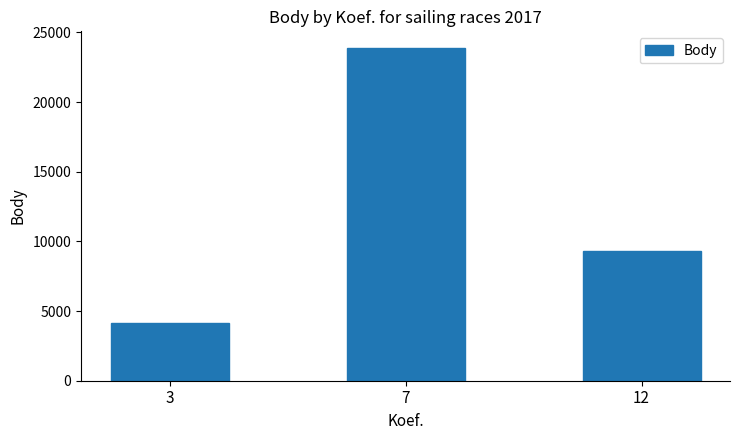

What is the value of the 3rd bar from the left?

9332